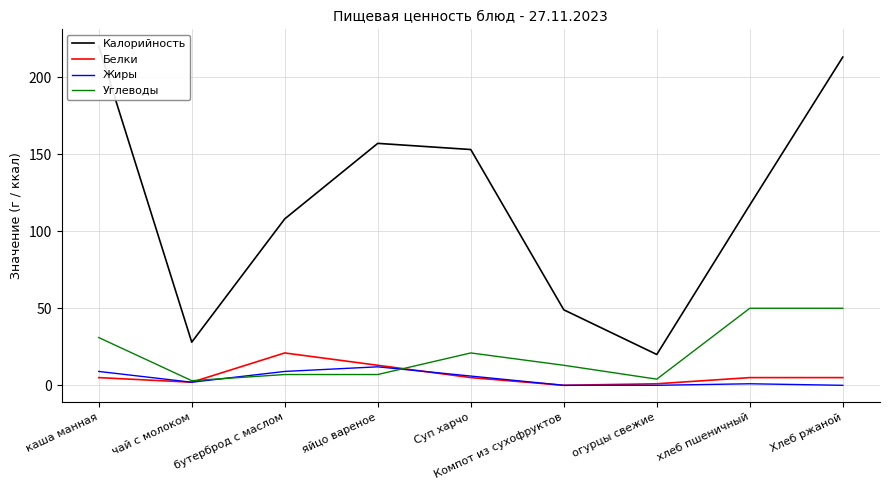

True or false: Белки has more than 2 interior local peaks.

False